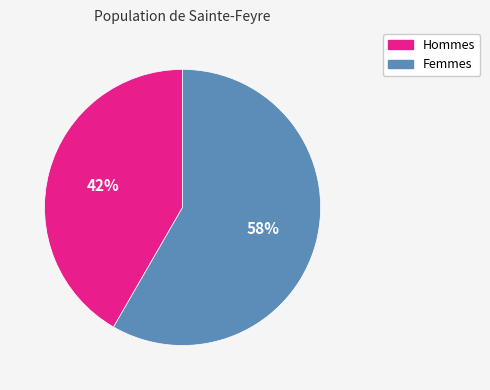

To the nearest percent, what is the average slice percentage?

50%